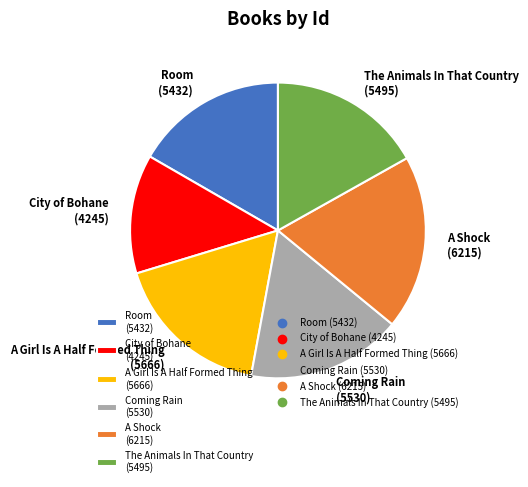

The The Animals In That Country (5495) slice represents 17% of the pie. True or false?

True